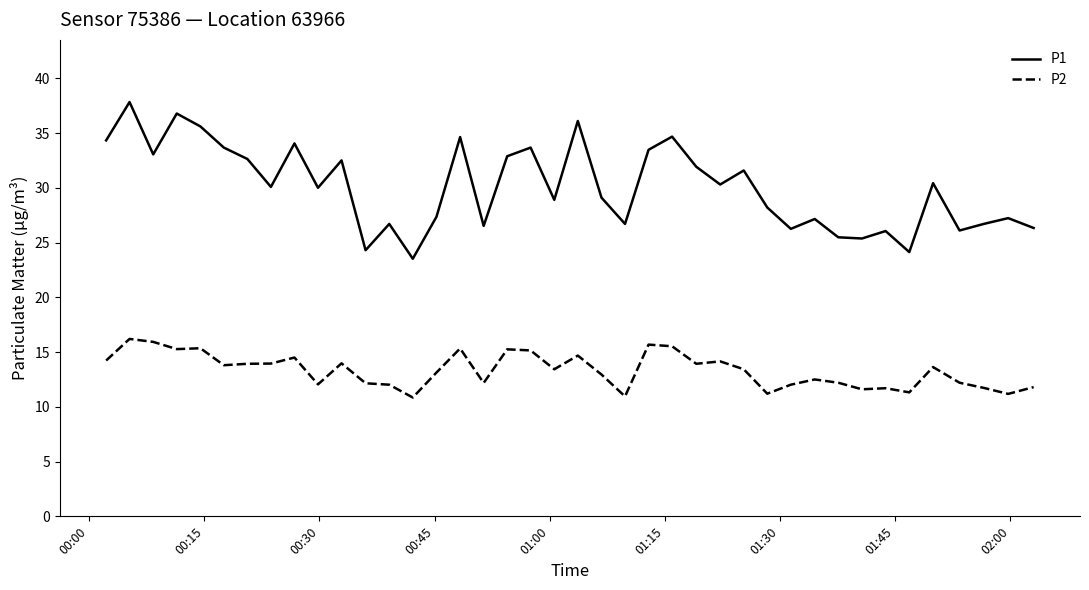

What is the highest value of the P1 series?

37.8